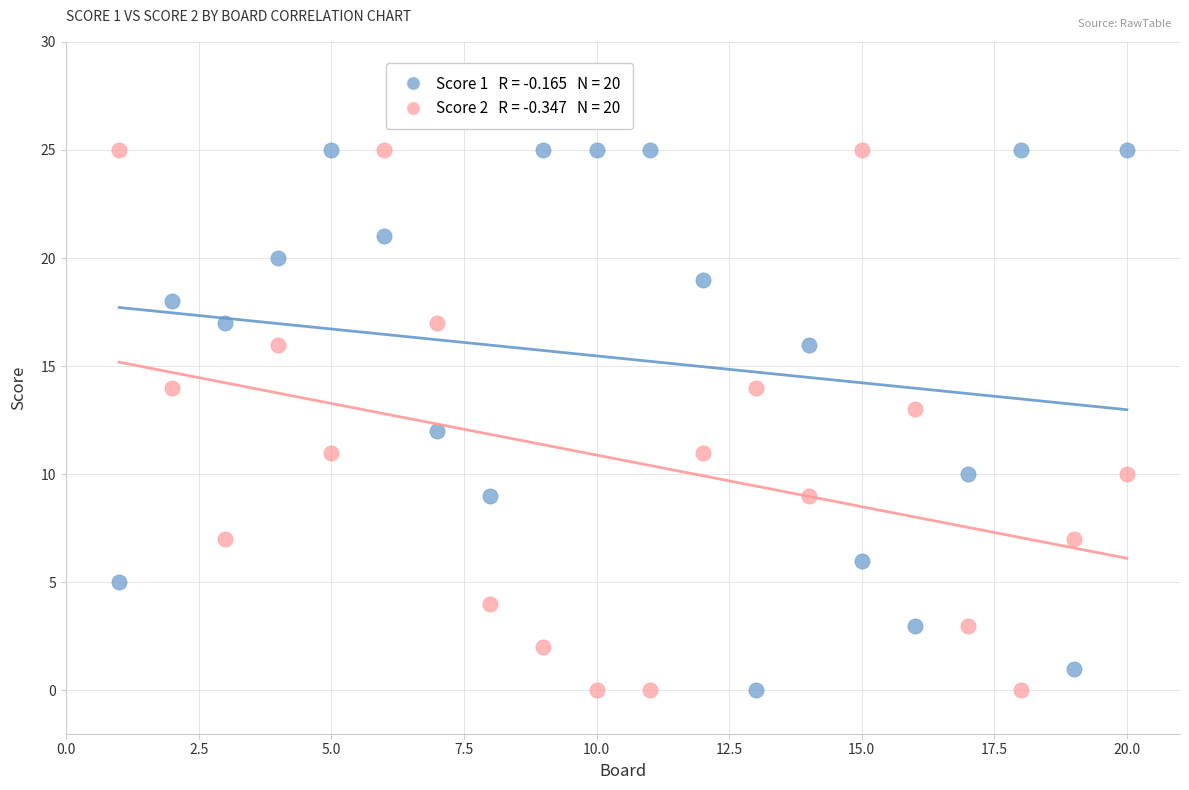

Across all data points, what is the range of Y values (max minus min)?

25